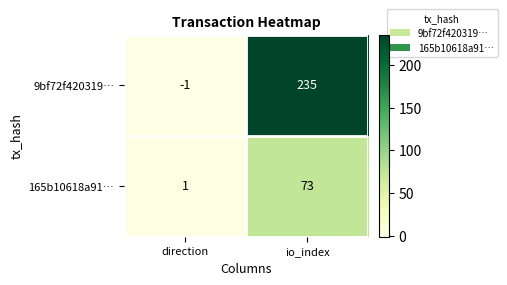

Which series changed the most between direction and io_index?

9bf72f420319…